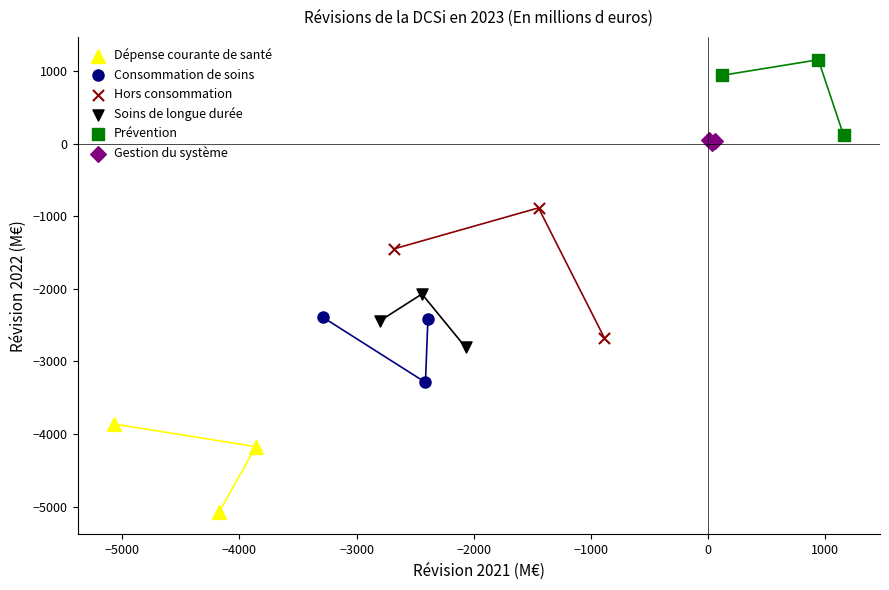

Which series has the widest spread of Y values?

Hors consommation